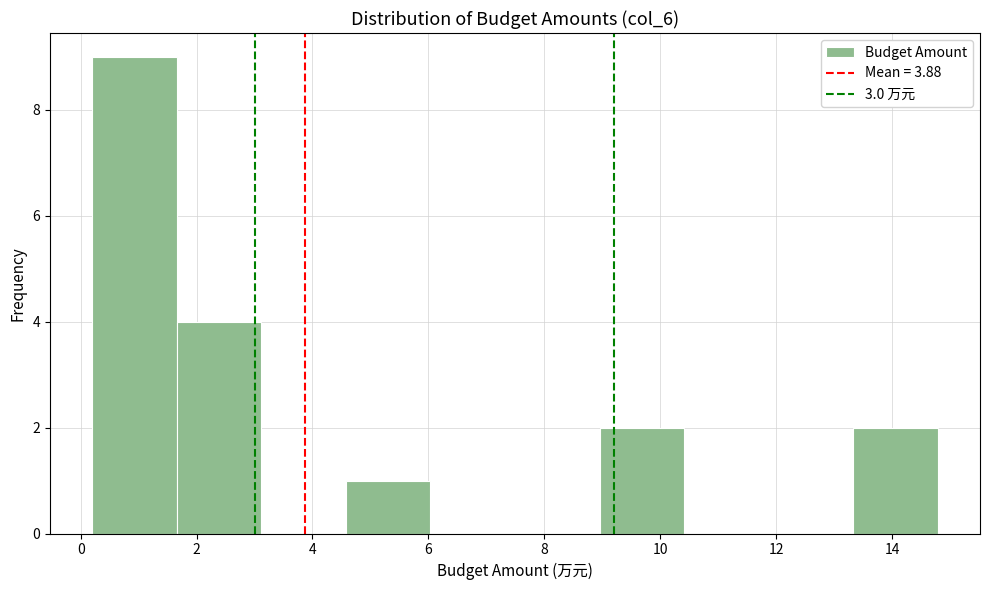

Reading left to right, transcribe this chart: for each bar, give the range it covers on the x-axis and its height. Neither the bar edges nor the heights are printed on the chart, so give them approximately, as read against the axes.

0.2 to 1.6: 9
1.6 to 3.2: 4
3.2 to 4.6: 0
4.6 to 6.0: 1
6.0 to 7.4: 0
7.4 to 9.0: 0
9.0 to 10.4: 2
10.4 to 11.8: 0
11.8 to 13.4: 0
13.4 to 14.8: 2